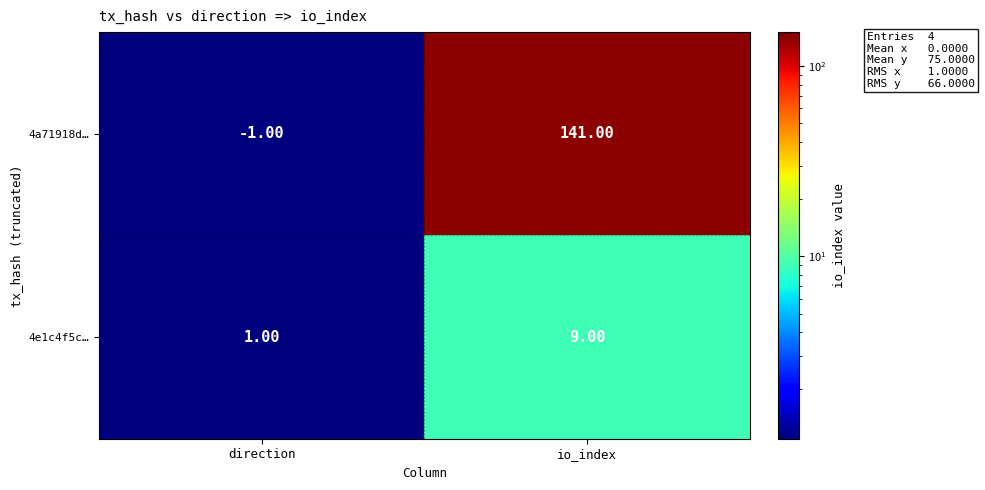

Between direction and io_index, which series saw the biggest shift?

4a71918d…